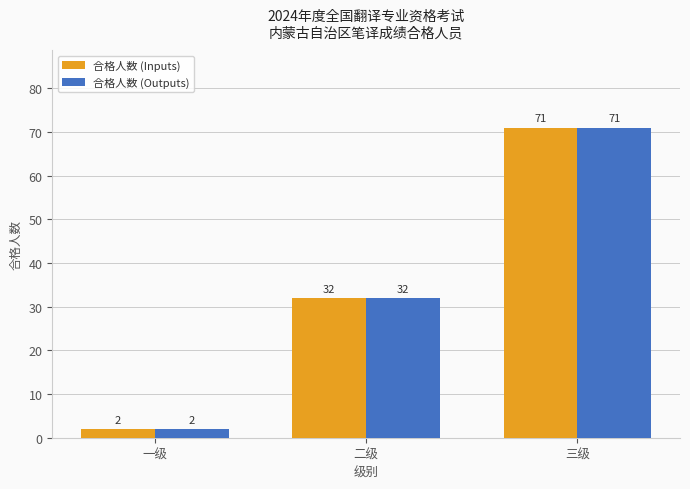

What is the difference between the maximum and second lowest values in the 合格人数 (Outputs) series?

39